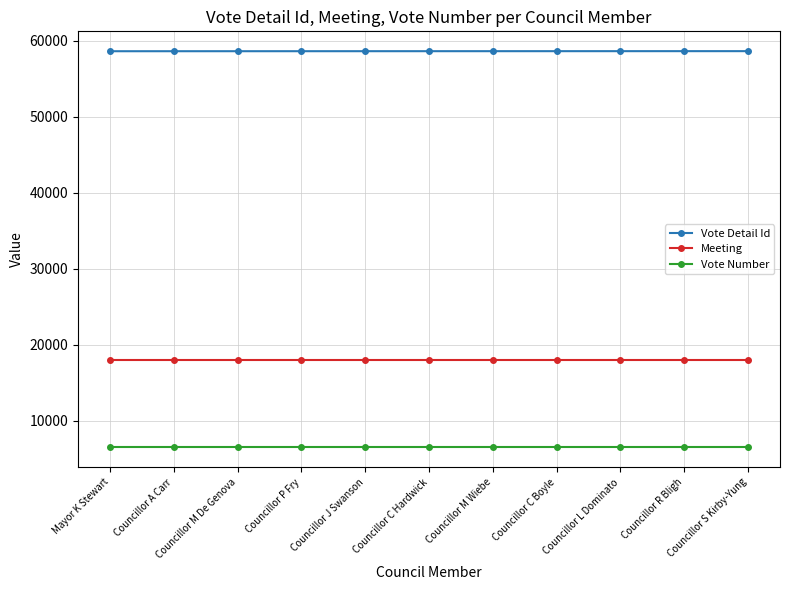

What is the minimum value for Vote Detail Id?

58620